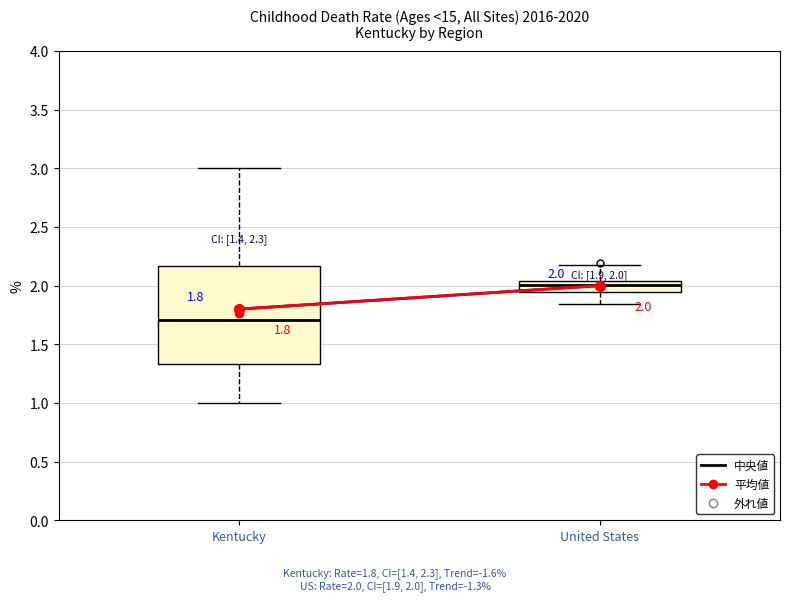

Which box's median line is the lowest?

Kentucky